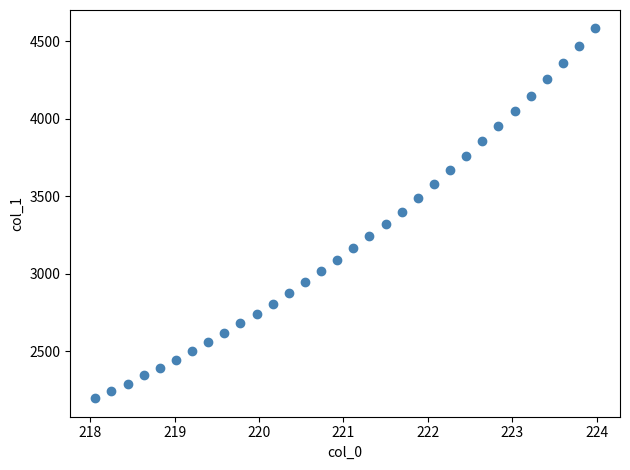

What is the range of Y values (max minus min)?

2387.4